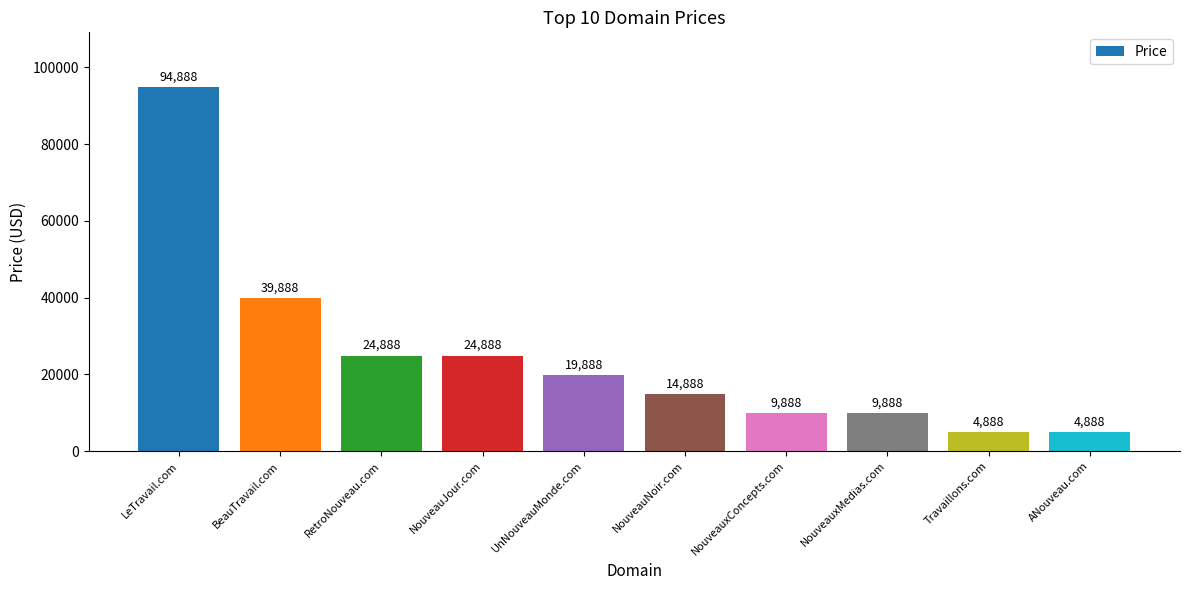

Which label corresponds to the largest value in the chart?

LeTravail.com